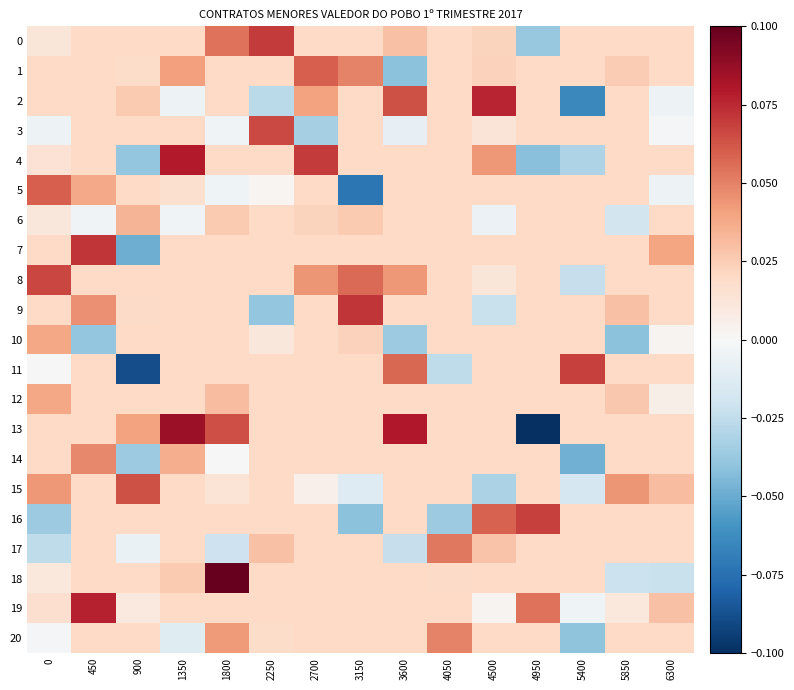

Rank the series at 0 from highest to lowest value.

8, 5, 15, 10, 12, 1, 7, 9, 13, 14, 2, 19, 4, 0, 6, 18, 11, 20, 3, 17, 16